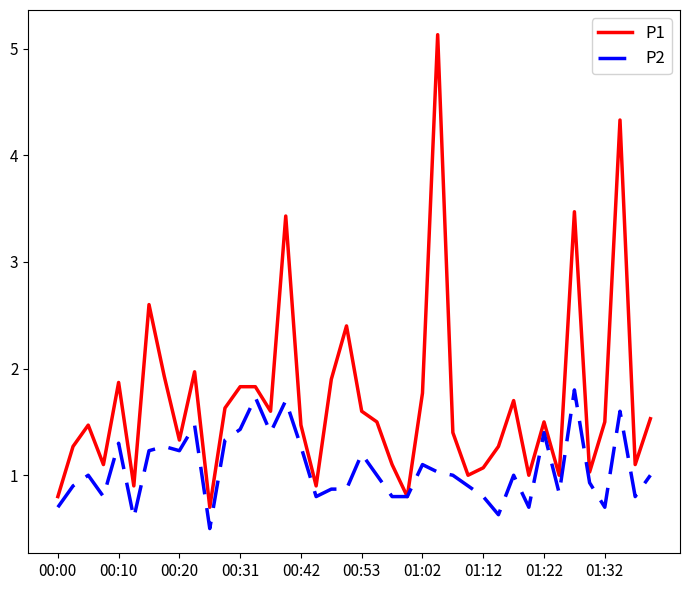

List the series in order of their overall mean, highest first.

P1, P2